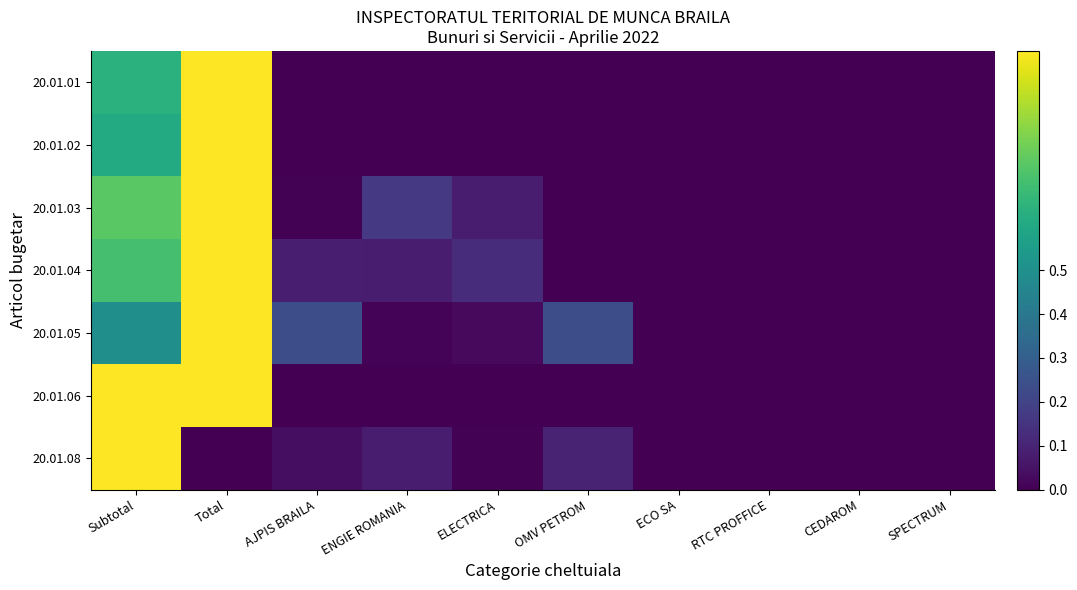

Reading right to left, transcribe all the data shown in this chart.

20.01.01: SPECTRUM=0.0	CEDAROM=0.0	RTC PROFFICE=0.0	ECO SA=0.0	OMV PETROM=0.0	ELECTRICA=0.0	ENGIE ROMANIA=0.0	AJPIS BRAILA=0.0	Total=1.0	Subtotal=0.6
20.01.02: SPECTRUM=0.0	CEDAROM=0.0	RTC PROFFICE=0.0	ECO SA=0.0	OMV PETROM=0.0	ELECTRICA=0.0	ENGIE ROMANIA=0.0	AJPIS BRAILA=0.0	Total=1.0	Subtotal=0.6
20.01.03: SPECTRUM=0.0	CEDAROM=0.0	RTC PROFFICE=0.0	ECO SA=0.0	OMV PETROM=0.0	ELECTRICA=0.1	ENGIE ROMANIA=0.2	AJPIS BRAILA=0.0	Total=1.0	Subtotal=0.7
20.01.04: SPECTRUM=0.0	CEDAROM=0.0	RTC PROFFICE=0.0	ECO SA=0.0	OMV PETROM=0.0	ELECTRICA=0.1	ENGIE ROMANIA=0.1	AJPIS BRAILA=0.1	Total=1.0	Subtotal=0.7
20.01.05: SPECTRUM=0.0	CEDAROM=0.0	RTC PROFFICE=0.0	ECO SA=0.0	OMV PETROM=0.2	ELECTRICA=0.0	ENGIE ROMANIA=0.0	AJPIS BRAILA=0.2	Total=1.0	Subtotal=0.5
20.01.06: SPECTRUM=0.0	CEDAROM=0.0	RTC PROFFICE=0.0	ECO SA=0.0	OMV PETROM=0.0	ELECTRICA=0.0	ENGIE ROMANIA=0.0	AJPIS BRAILA=0.0	Total=1.0	Subtotal=1.0
20.01.08: SPECTRUM=0.0	CEDAROM=0.0	RTC PROFFICE=0.0	ECO SA=0.0	OMV PETROM=0.1	ELECTRICA=0.0	ENGIE ROMANIA=0.1	AJPIS BRAILA=0.0	Total=0.0	Subtotal=1.0